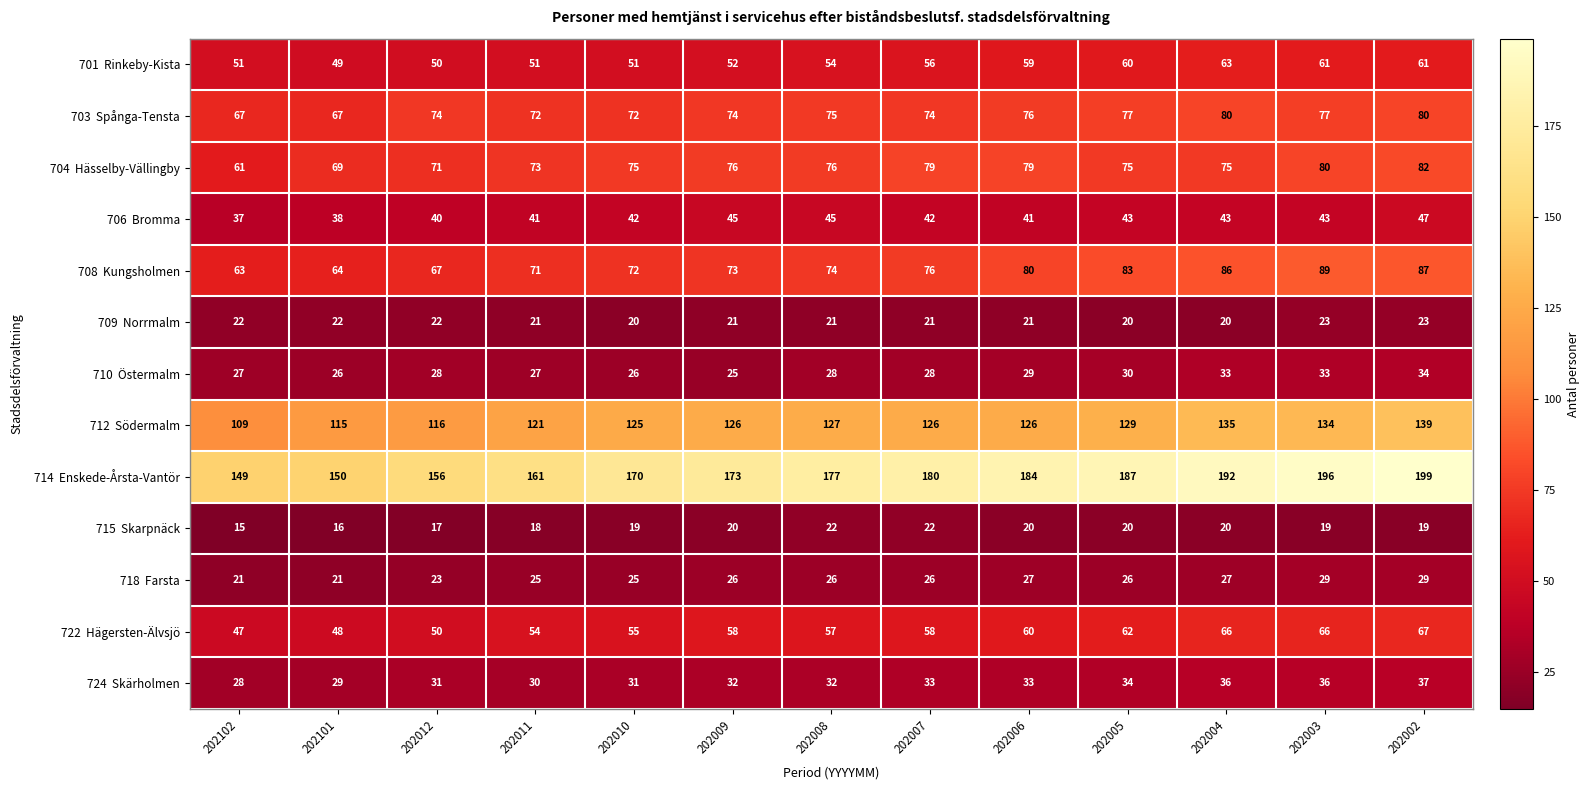

Which category has the lowest value across all series?

202102